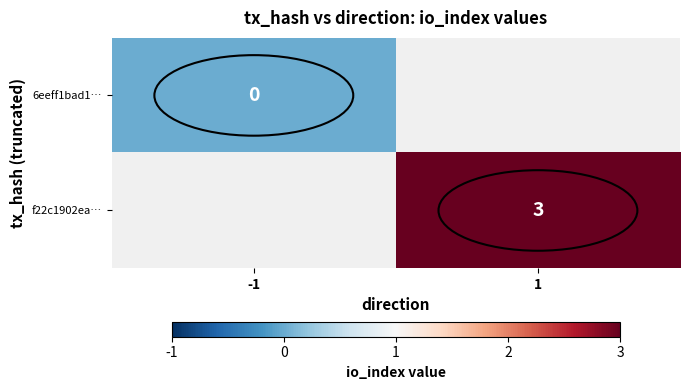

Which label corresponds to the smallest value in the chart?

-1